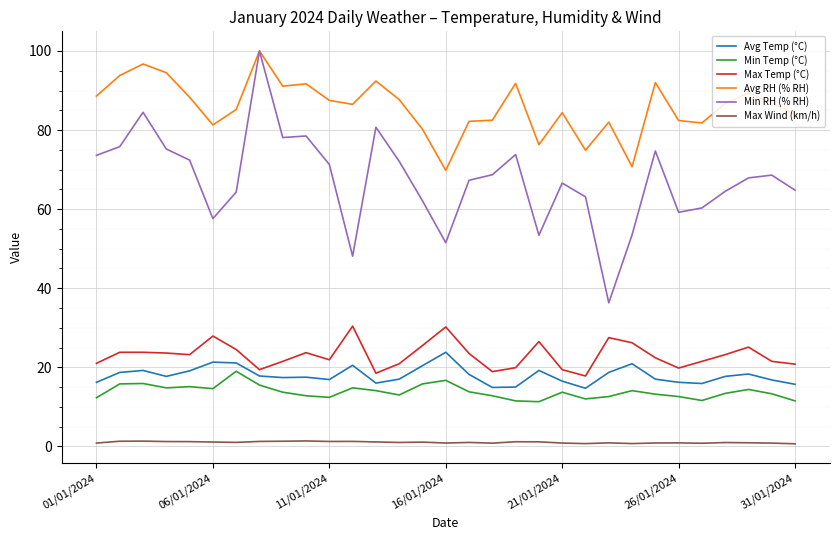

Which series has the largest range (max minus min)?

Min RH (% RH)